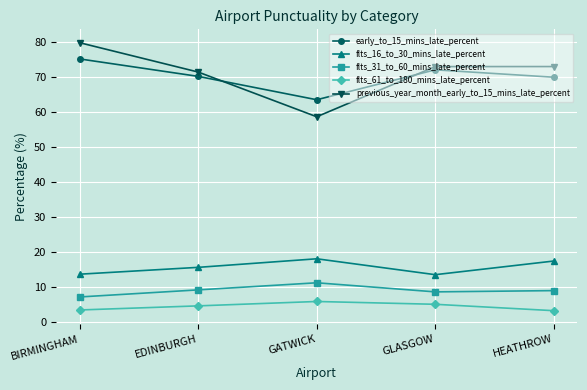

The previous_year_month_early_to_15_mins_late_percent series shows 71.3 at EDINBURGH. True or false?

True